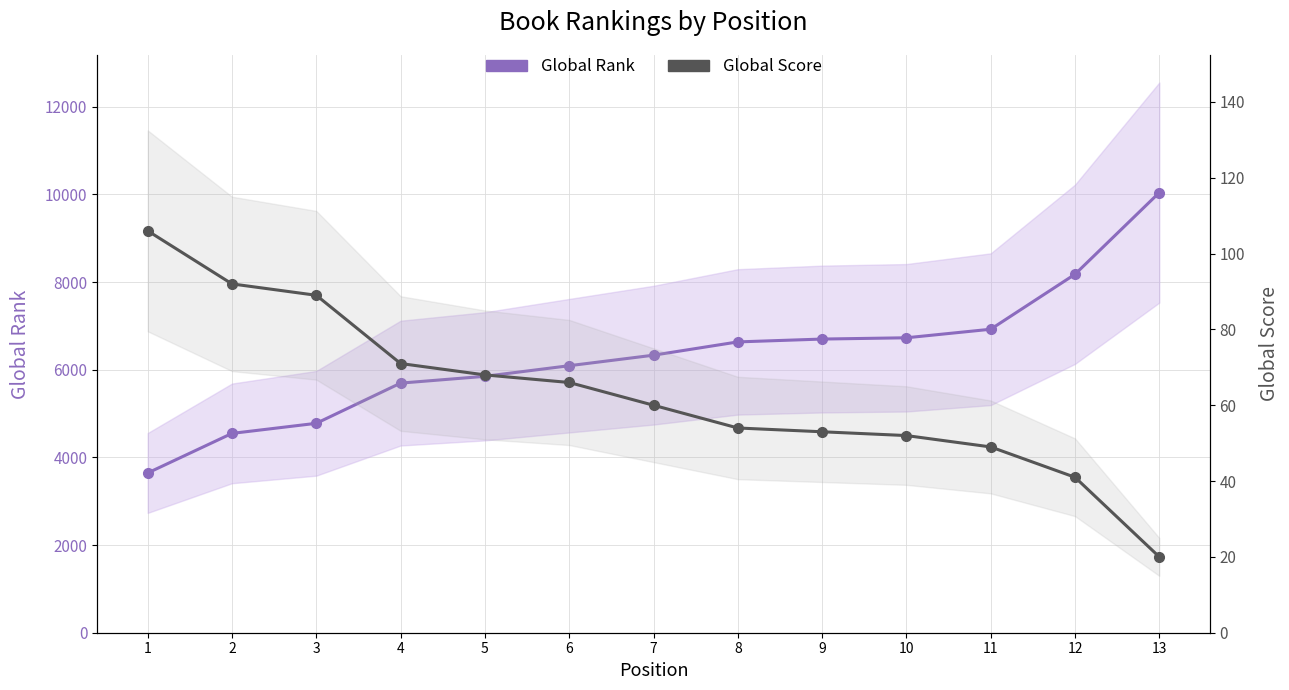

Reading right to left, what are all the values shown in this chart?

Global Rank: 13=10041	12=8177	11=6923	10=6728	9=6699	8=6634	7=6331	6=6091	5=5849	4=5694	3=4777	2=4547	1=3644
Global Score: 13=20	12=41	11=49	10=52	9=53	8=54	7=60	6=66	5=68	4=71	3=89	2=92	1=106